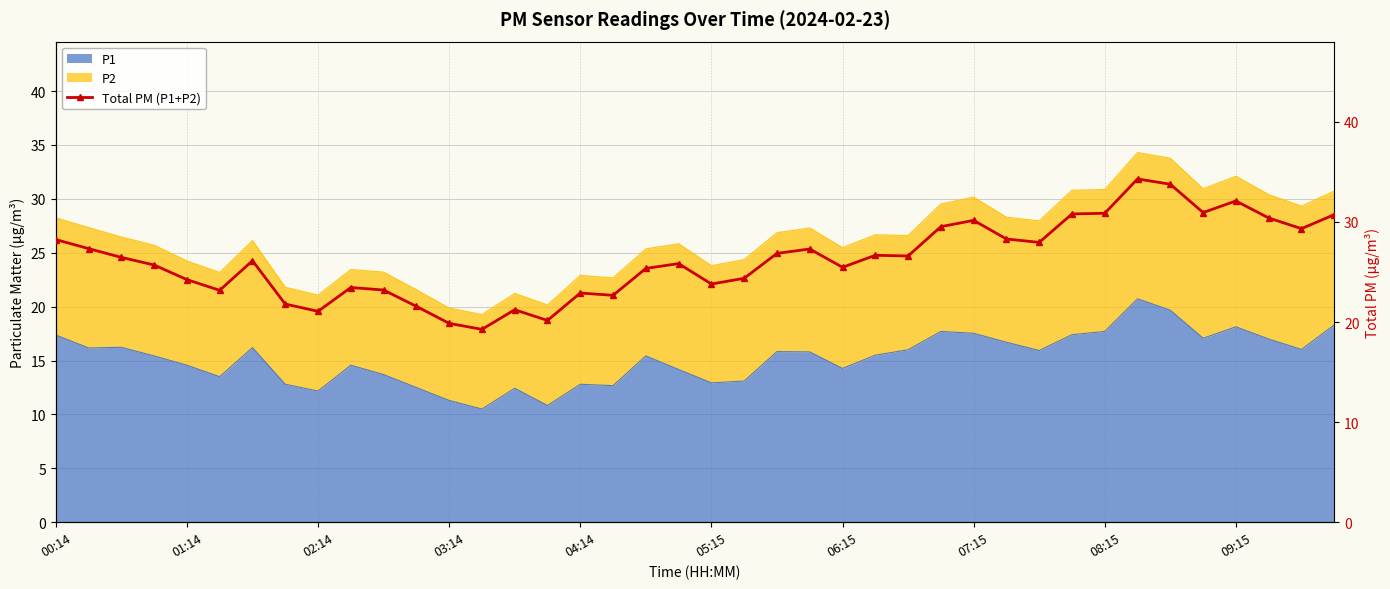

What is the greatest value displayed?

34.3